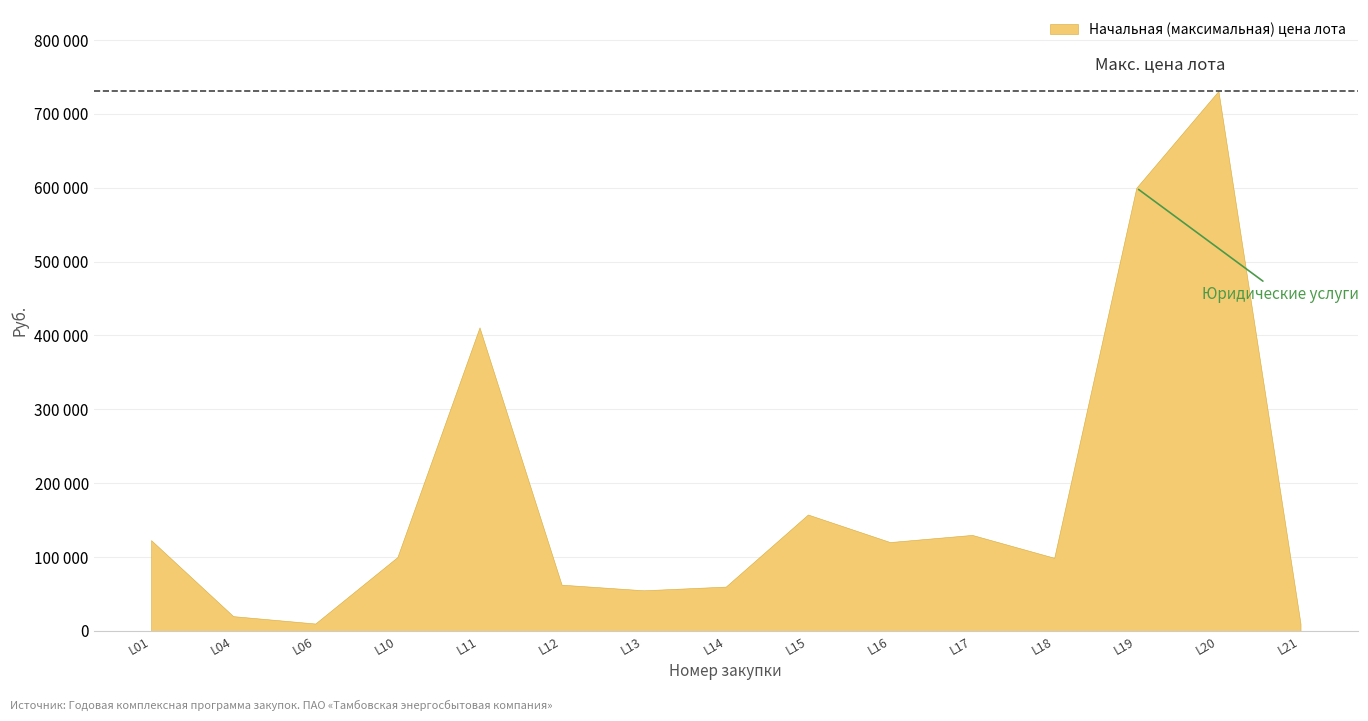

What is the sum of the values at 870.16.00018 and 870.16.00016?

219300.0